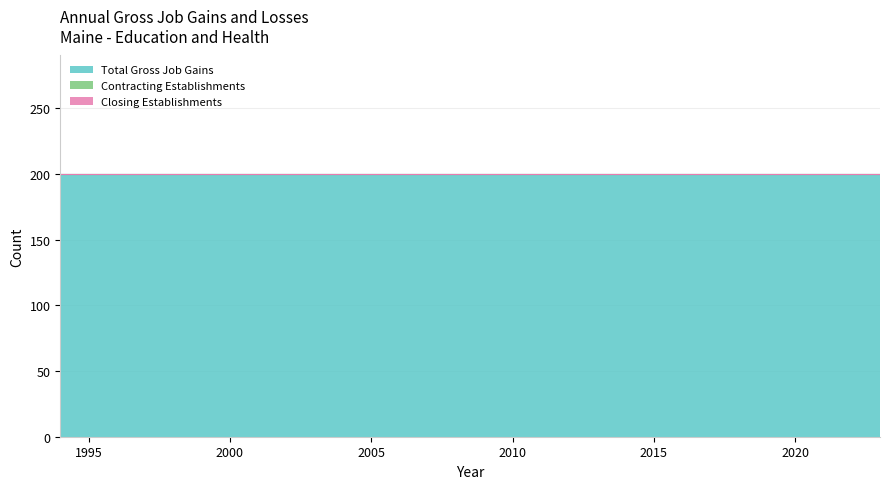

What is the difference between the highest and lowest values at 2019?

200